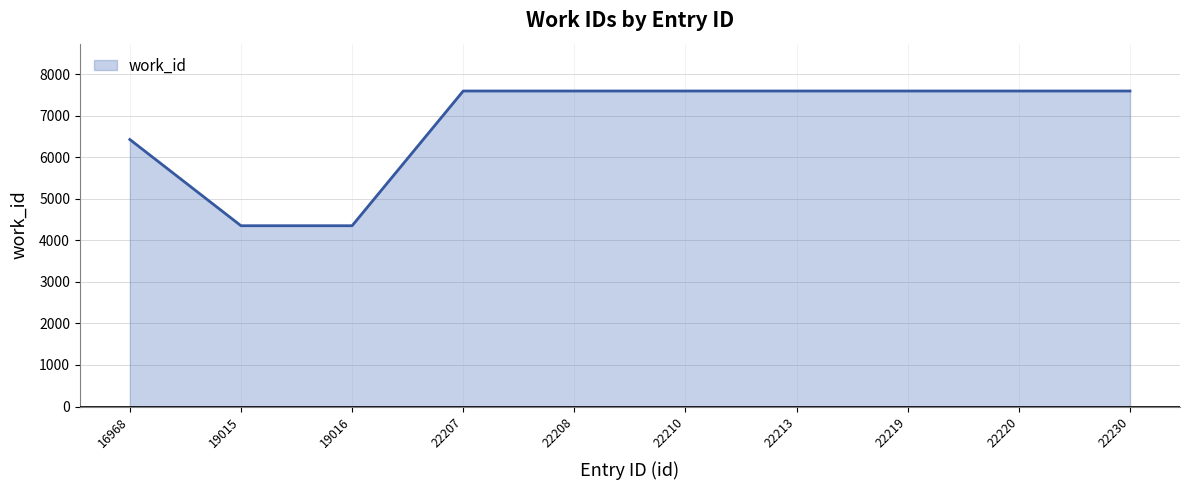

What is the minimum value shown in the chart?

4351